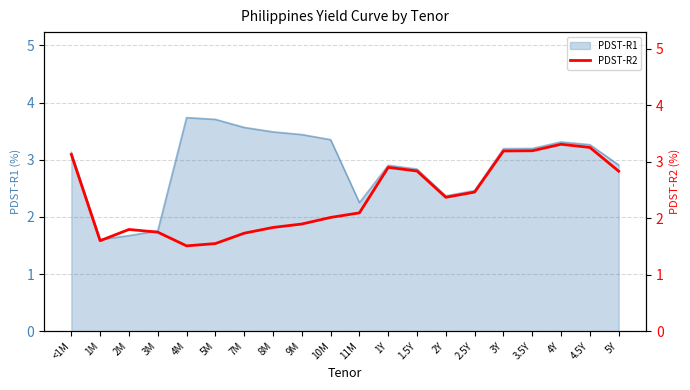

Is it true that PDST-R1 equals 1.6 at <1M?

False